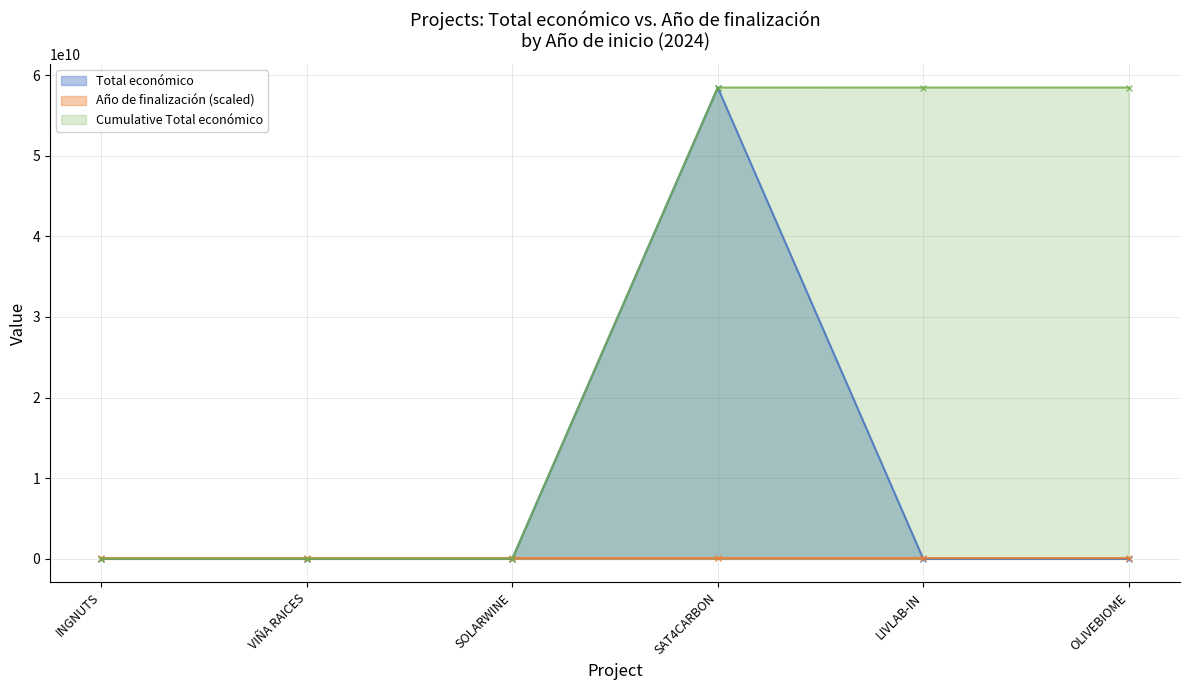

What is the sum of all values?

58465853521